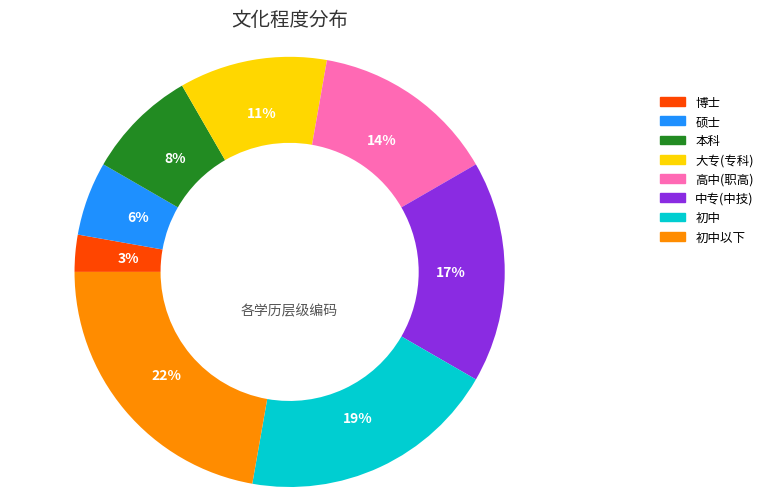

Does any single category account for the majority?

No